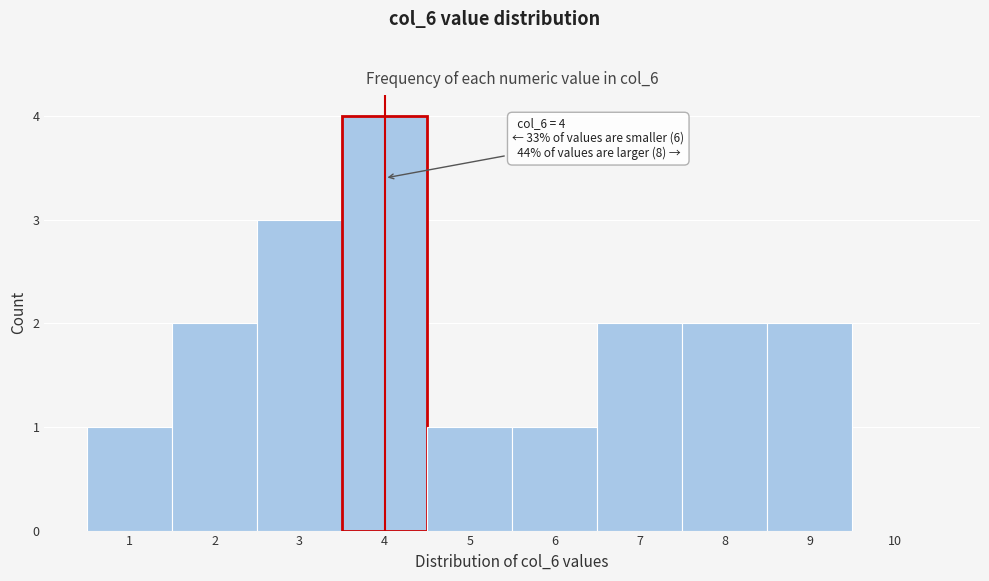

Over which range of the x-axis is the bar tallest?

3.5 to 4.5